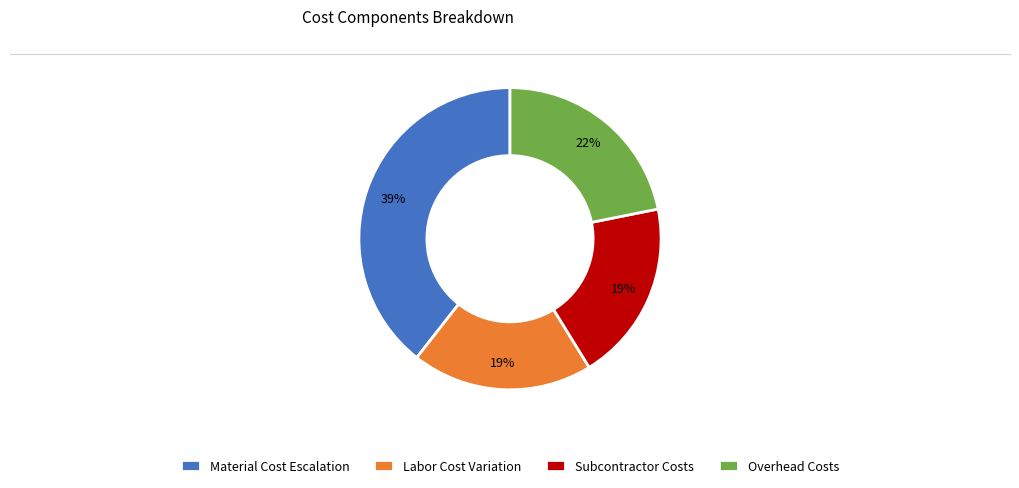

Is the sum of Overhead Costs and Subcontractor Costs greater than half?

No